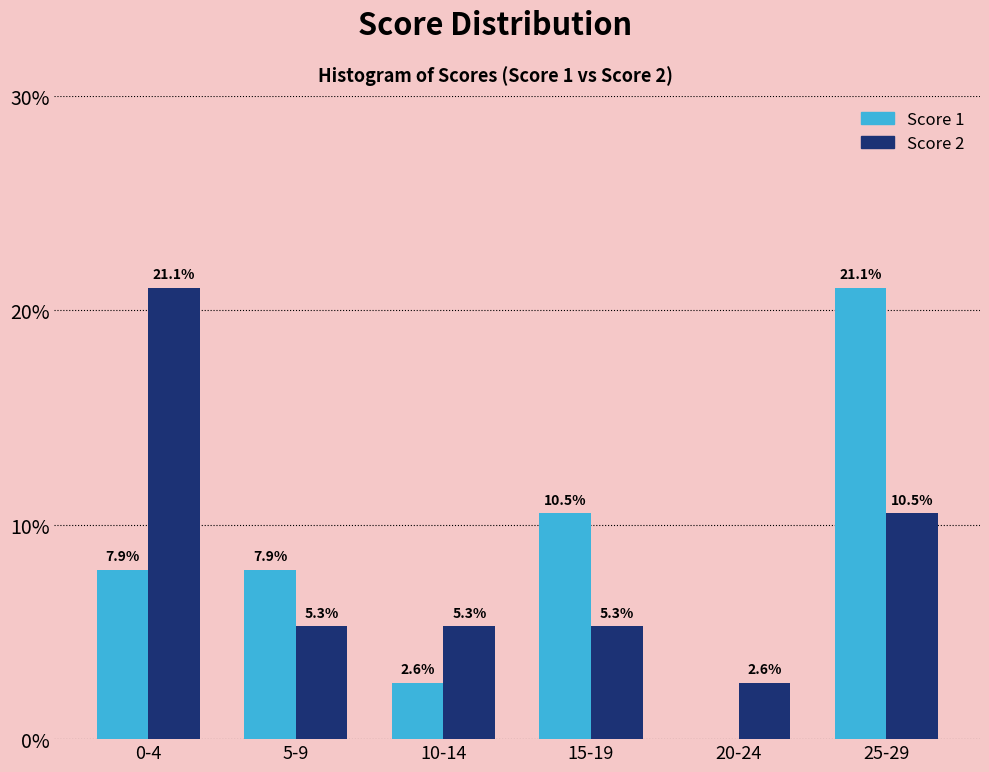

Reading left to right, transcribe all the data shown in this chart.

Score 1: 0-4=7.9	5-9=7.9	10-14=2.6	15-19=10.5	20-24=0.0	25-29=21.1
Score 2: 0-4=21.1	5-9=5.3	10-14=5.3	15-19=5.3	20-24=2.6	25-29=10.5